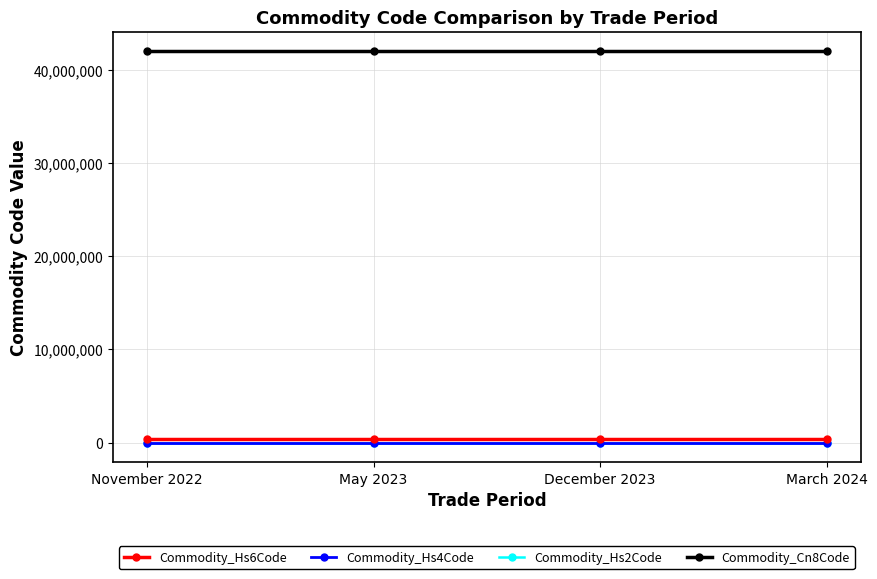

Which series has the largest total across all categories?

Commodity_Cn8Code